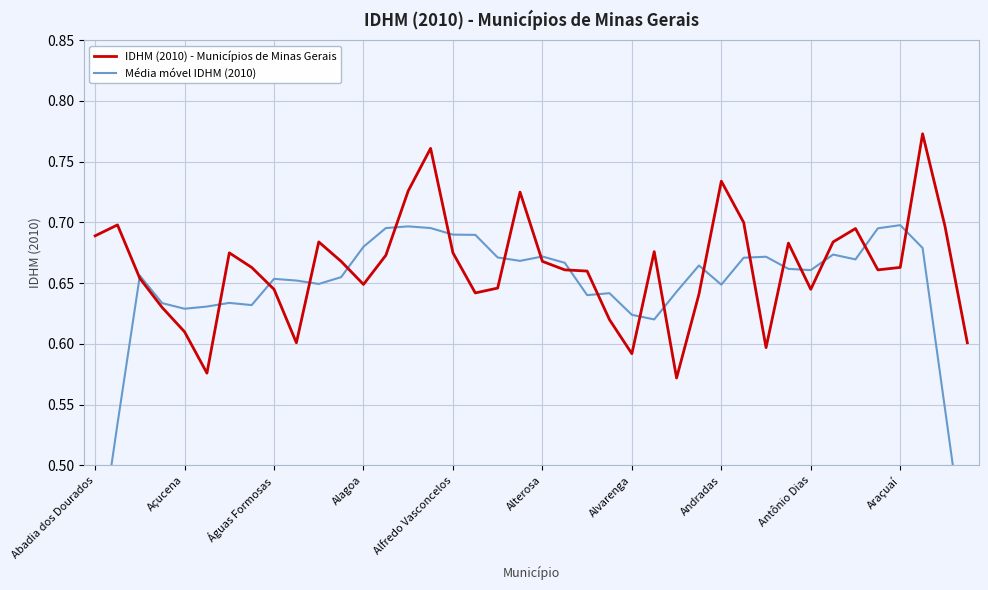

The IDHM (2010) - Municípios de Minas Gerais series shows 1.2 at Alterosa. True or false?

False